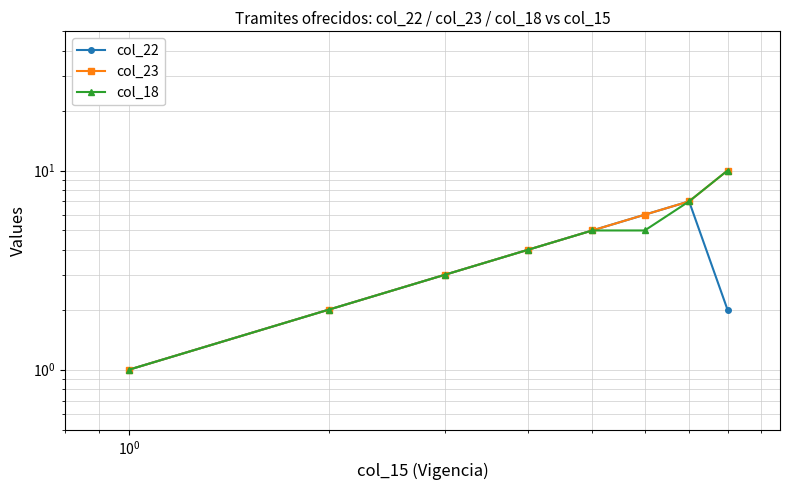

How many lines are shown in the chart?

3